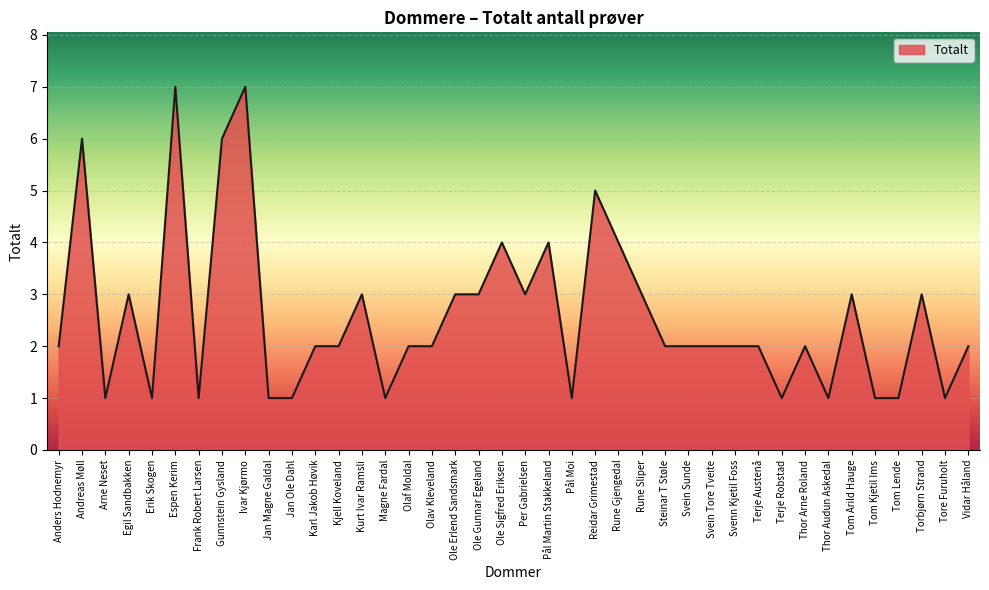

Reading left to right, extract all data points from this chart.

2	6	1	3	1	7	1	6	7	1	1	2	2	3	1	2	2	3	3	4	3	4	1	5	4	3	2	2	2	2	2	1	2	1	3	1	1	3	1	2